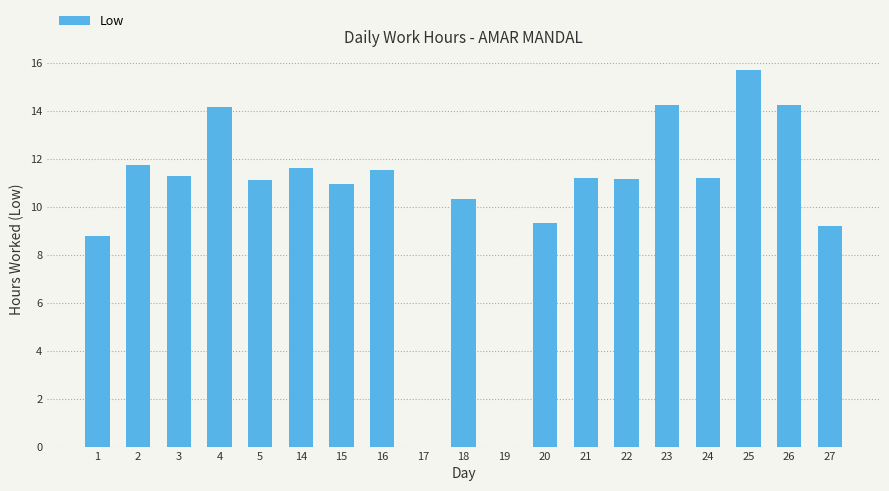

Which label corresponds to the largest value in the chart?

25